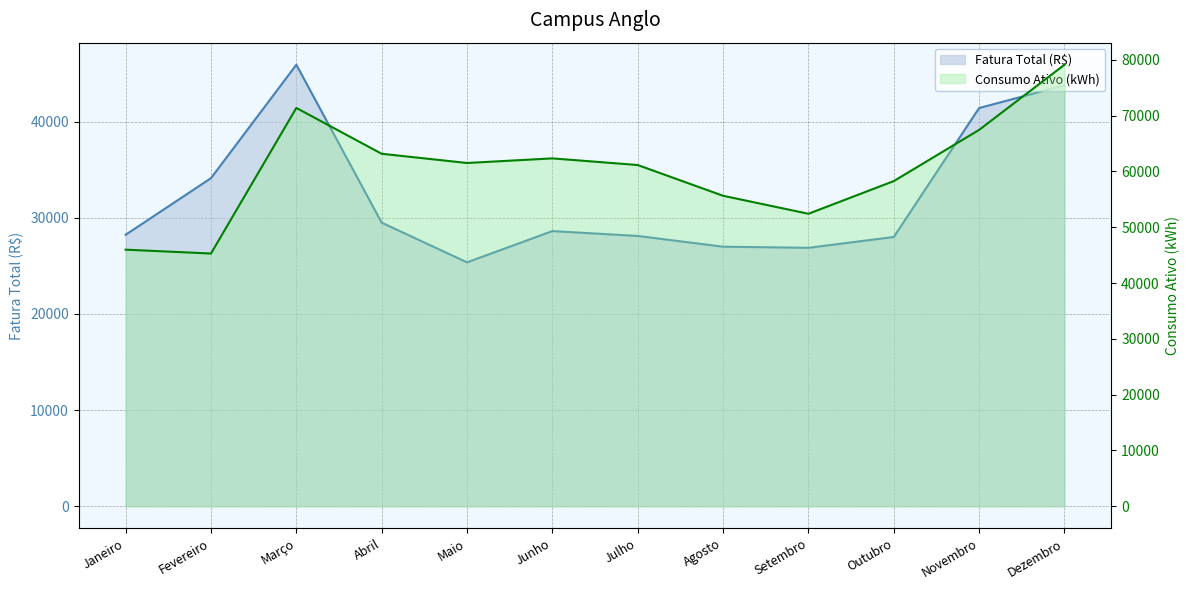

In Fatura Total (R$), how many points are lower than both neighbors (excluding endpoints)?

2